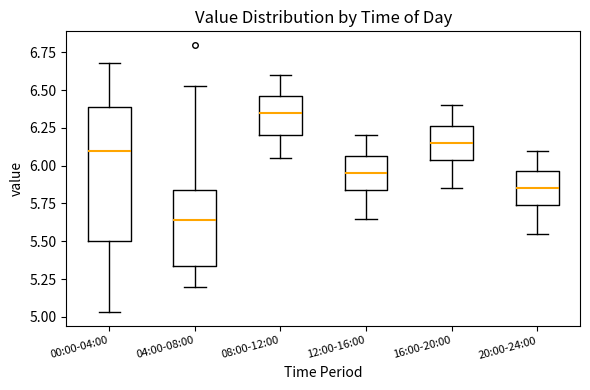

Which box has the highest median line?

08:00-12:00